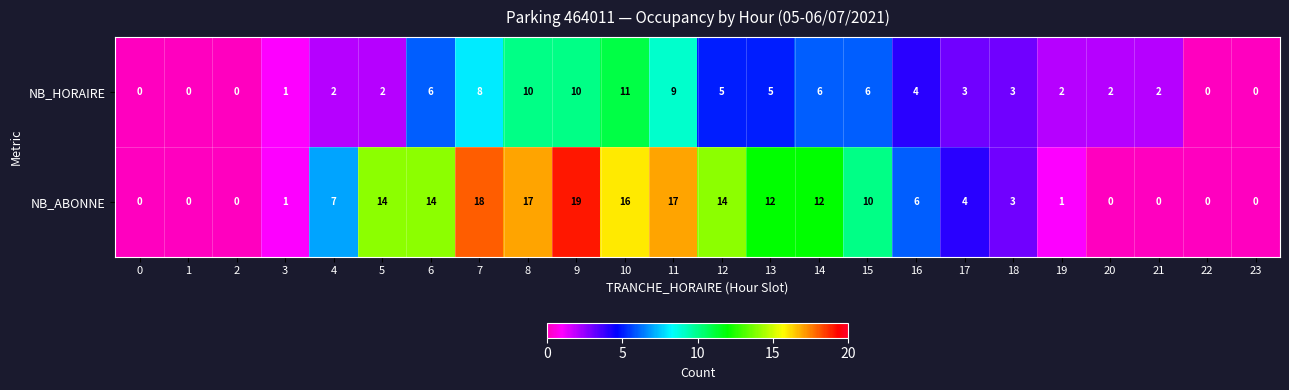

What is the maximum value shown in the chart?

19